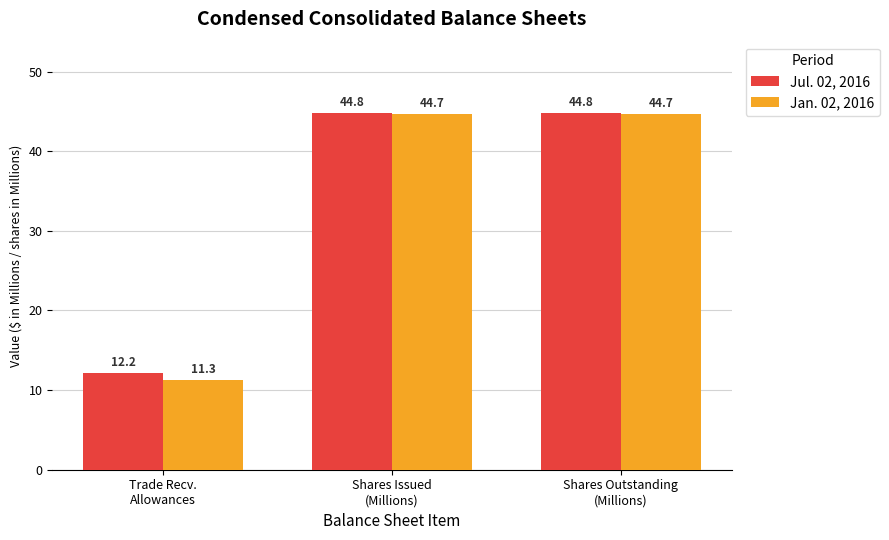

Is the value of Jan. 02, 2016 at Trade Recv.
Allowances greater than the value of Jul. 02, 2016 at Shares Issued
(Millions)?

No